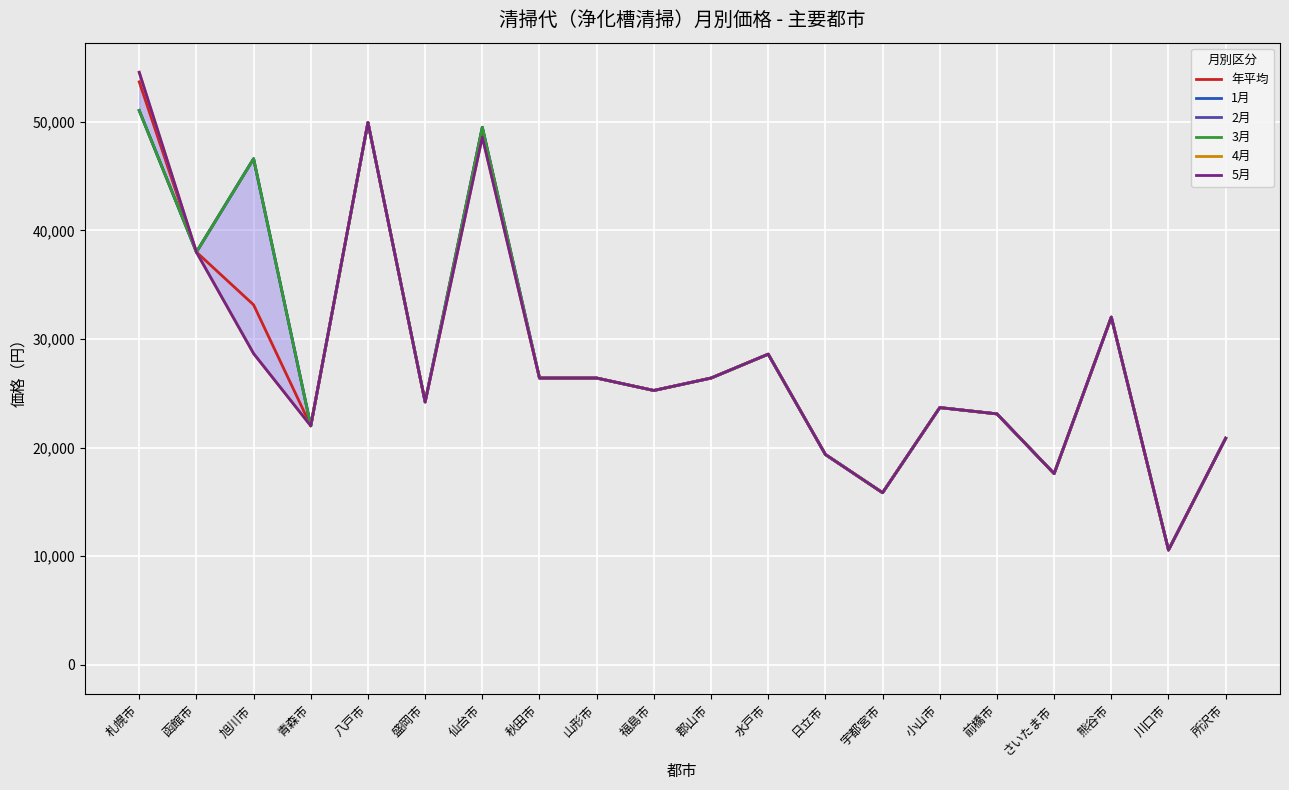

Reading left to right, transcribe all the data shown in this chart.

年平均: 札幌市=53680	函館市=38000	旭川市=33145	青森市=22000	八戸市=49940	盛岡市=24200	仙台市=48825	秋田市=26400	山形市=26400	福島市=25256	郡山市=26400	水戸市=28600	日立市=19360	宇都宮市=15840	小山市=23680	前橋市=23100	さいたま市=17600	熊谷市=32010	川口市=10560	所沢市=20856
1月: 札幌市=51040	函館市=38000	旭川市=46600	青森市=22000	八戸市=49940	盛岡市=24200	仙台市=49500	秋田市=26400	山形市=26400	福島市=25256	郡山市=26400	水戸市=28600	日立市=19360	宇都宮市=15840	小山市=23680	前橋市=23100	さいたま市=17600	熊谷市=32010	川口市=10560	所沢市=20856
2月: 札幌市=51040	函館市=38000	旭川市=46600	青森市=22000	八戸市=49940	盛岡市=24200	仙台市=49500	秋田市=26400	山形市=26400	福島市=25256	郡山市=26400	水戸市=28600	日立市=19360	宇都宮市=15840	小山市=23680	前橋市=23100	さいたま市=17600	熊谷市=32010	川口市=10560	所沢市=20856
3月: 札幌市=51040	函館市=38000	旭川市=46600	青森市=22000	八戸市=49940	盛岡市=24200	仙台市=49500	秋田市=26400	山形市=26400	福島市=25256	郡山市=26400	水戸市=28600	日立市=19360	宇都宮市=15840	小山市=23680	前橋市=23100	さいたま市=17600	熊谷市=32010	川口市=10560	所沢市=20856
4月: 札幌市=54560	函館市=38000	旭川市=28660	青森市=22000	八戸市=49940	盛岡市=24200	仙台市=48600	秋田市=26400	山形市=26400	福島市=25256	郡山市=26400	水戸市=28600	日立市=19360	宇都宮市=15840	小山市=23680	前橋市=23100	さいたま市=17600	熊谷市=32010	川口市=10560	所沢市=20856
5月: 札幌市=54560	函館市=38000	旭川市=28660	青森市=22000	八戸市=49940	盛岡市=24200	仙台市=48600	秋田市=26400	山形市=26400	福島市=25256	郡山市=26400	水戸市=28600	日立市=19360	宇都宮市=15840	小山市=23680	前橋市=23100	さいたま市=17600	熊谷市=32010	川口市=10560	所沢市=20856